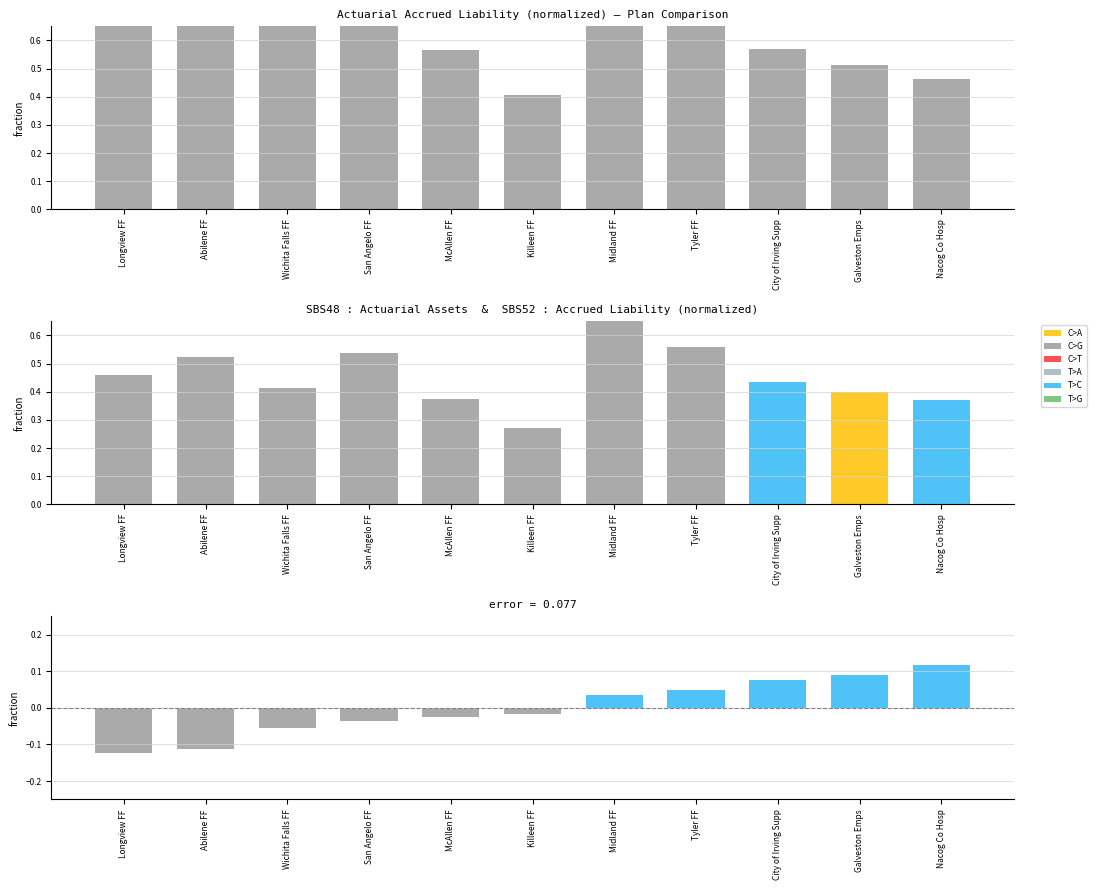

At which category does the chart reach its minimum across all series?

Killeen FF